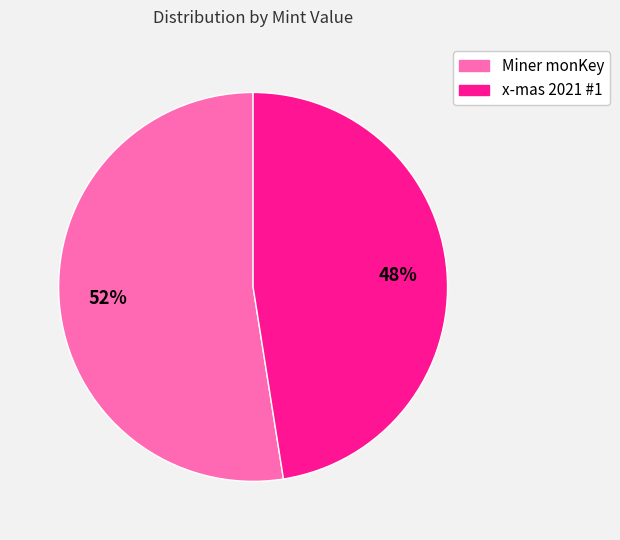

To the nearest percent, what is the average slice percentage?

50%